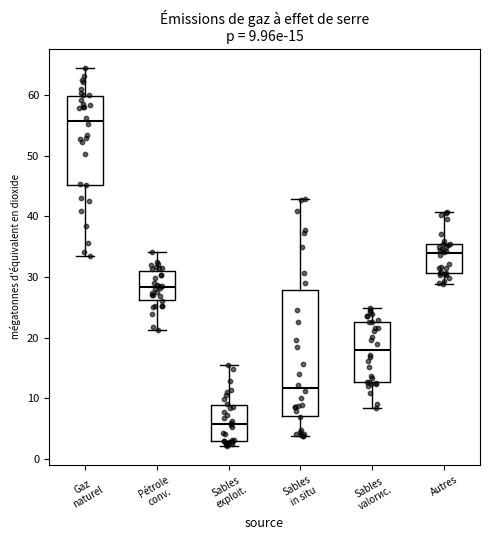

Comparing the boxes themselves (not the whiskers), which one is the tallest?

Sables in situ